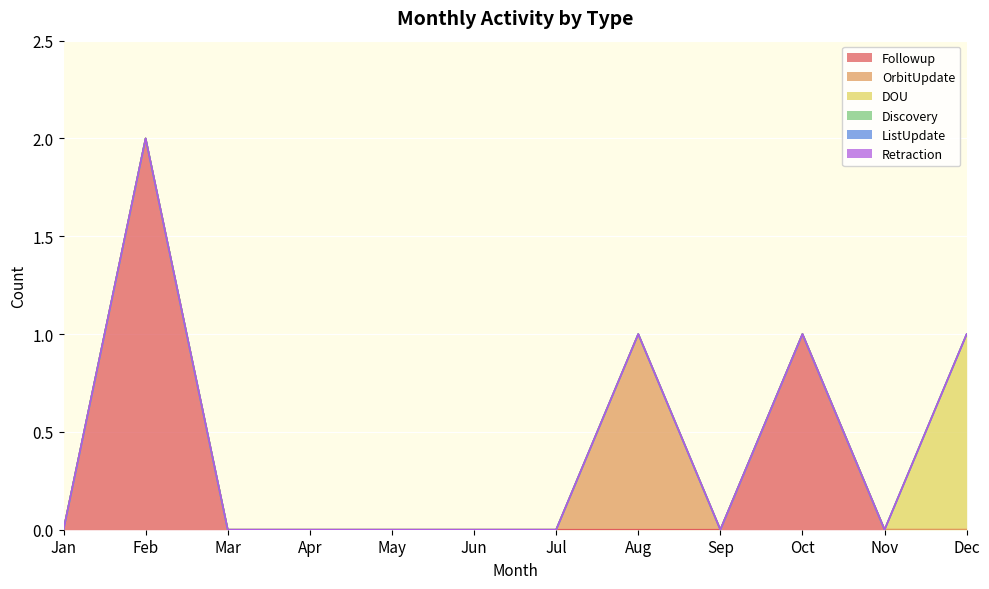

What is the greatest value displayed?

2